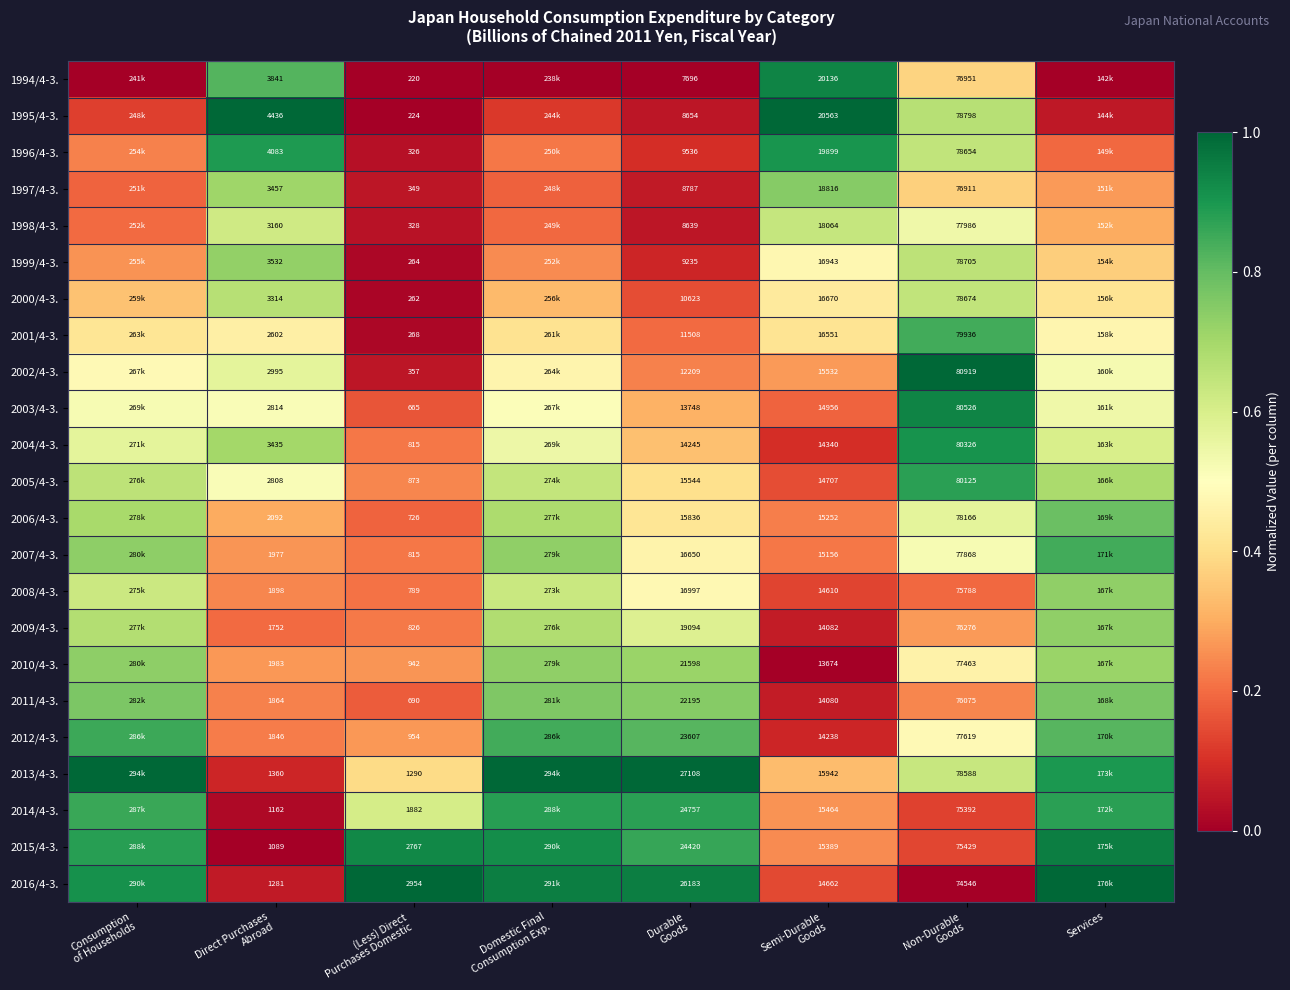

Rank the series by their maximum value, from highest to lowest.

2013/4-3., 2016/4-3., 1995/4-3., 2002/4-3., 2015/4-3., 2003/4-3., 1994/4-3., 2004/4-3., 1996/4-3., 2014/4-3., 2005/4-3., 2012/4-3., 2001/4-3., 2007/4-3., 2006/4-3., 2011/4-3., 1997/4-3., 2010/4-3., 2008/4-3., 2009/4-3., 1999/4-3., 2000/4-3., 1998/4-3.